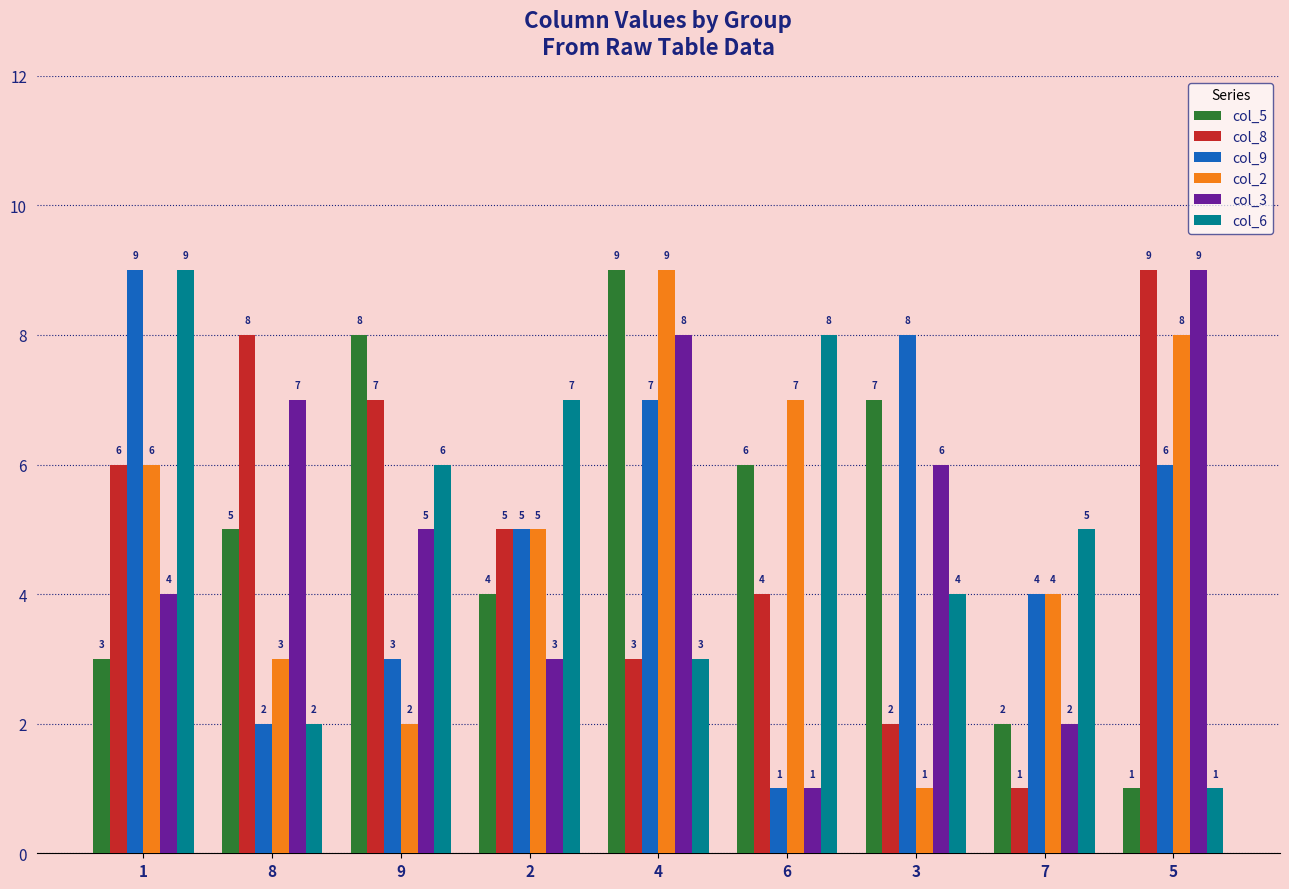

What is the difference between the highest and lowest values at 6?

7